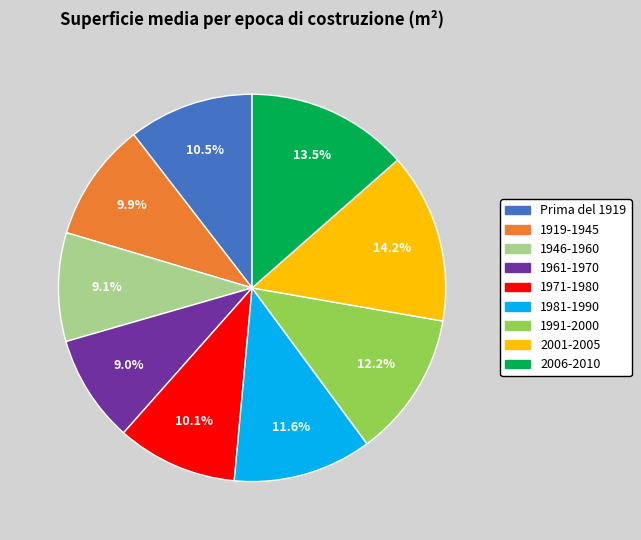

Is there a majority slice in this chart?

No